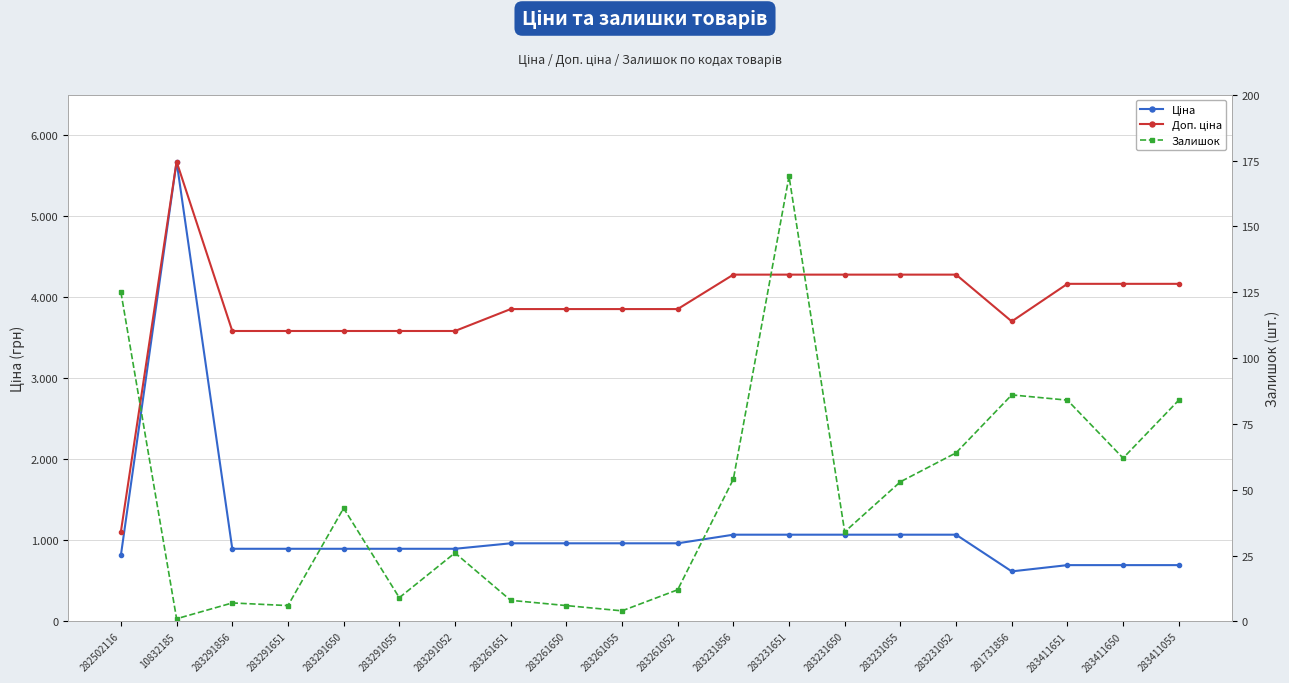

Between 283231650 and 283291052, which is larger?

283231650